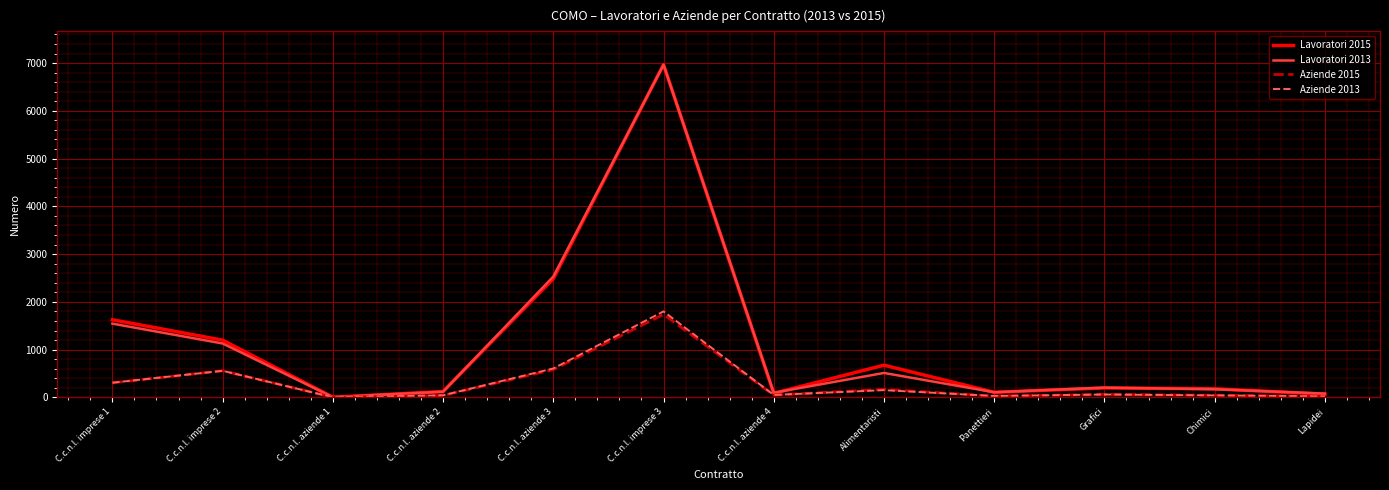

What is the total value across all series at Grafici?

523